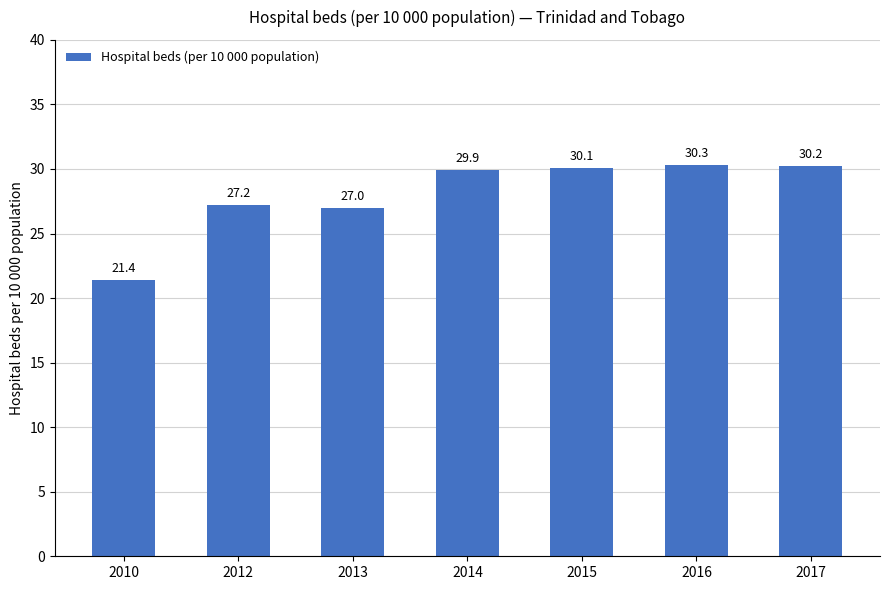

At which label does the data first exceed 29?

2014